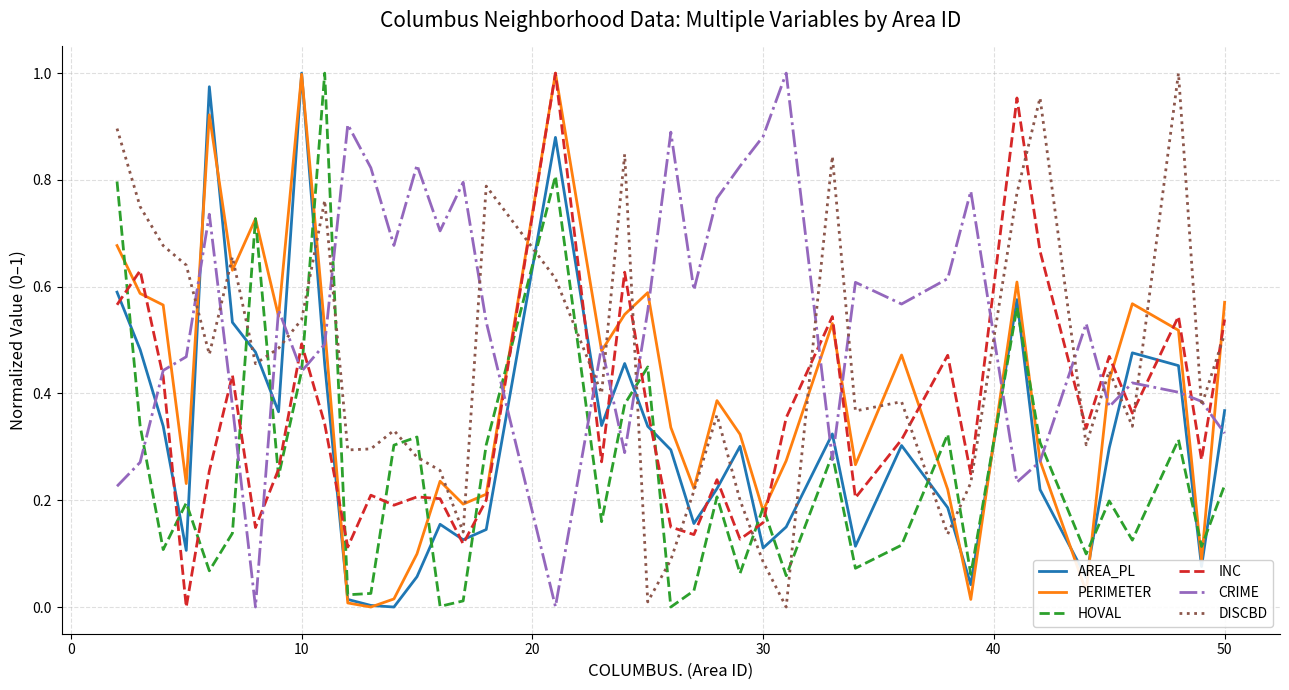

How many lines are shown in the chart?

6